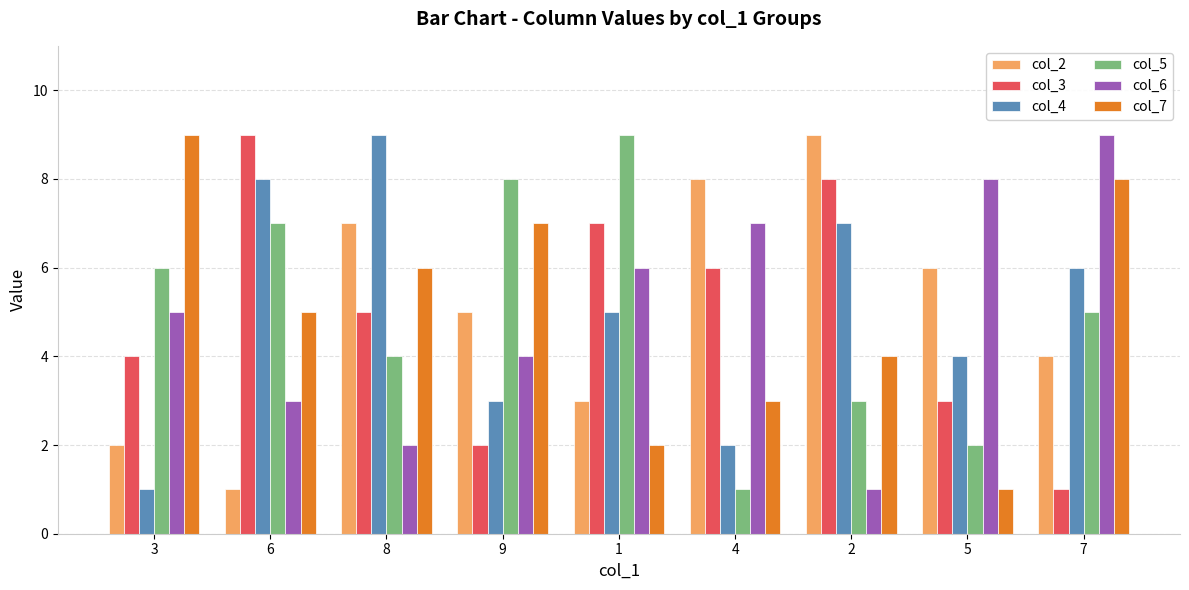

Reading left to right, what are all the values shown in this chart?

col_2: 3=2	6=1	8=7	9=5	1=3	4=8	2=9	5=6	7=4
col_3: 3=4	6=9	8=5	9=2	1=7	4=6	2=8	5=3	7=1
col_4: 3=1	6=8	8=9	9=3	1=5	4=2	2=7	5=4	7=6
col_5: 3=6	6=7	8=4	9=8	1=9	4=1	2=3	5=2	7=5
col_6: 3=5	6=3	8=2	9=4	1=6	4=7	2=1	5=8	7=9
col_7: 3=9	6=5	8=6	9=7	1=2	4=3	2=4	5=1	7=8